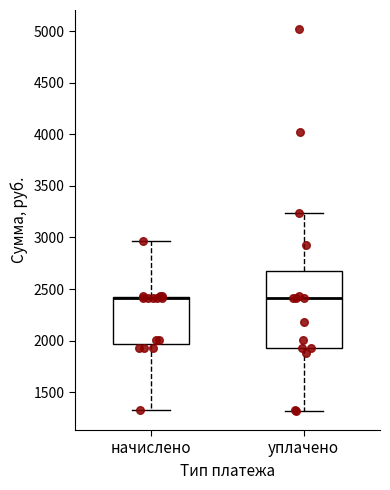

Which box is the tallest, from its lower edge to its upper edge?

уплачено